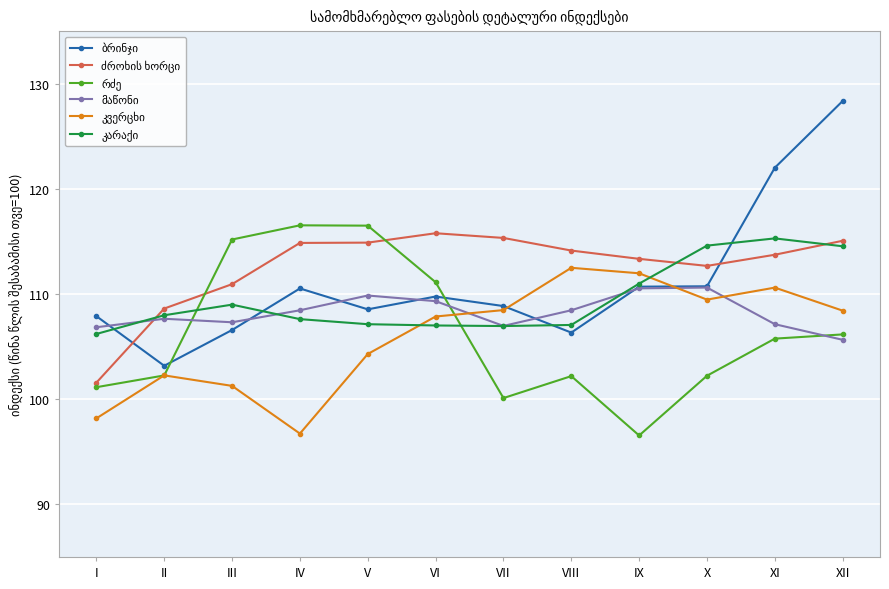

What is the smallest value displayed?

96.6